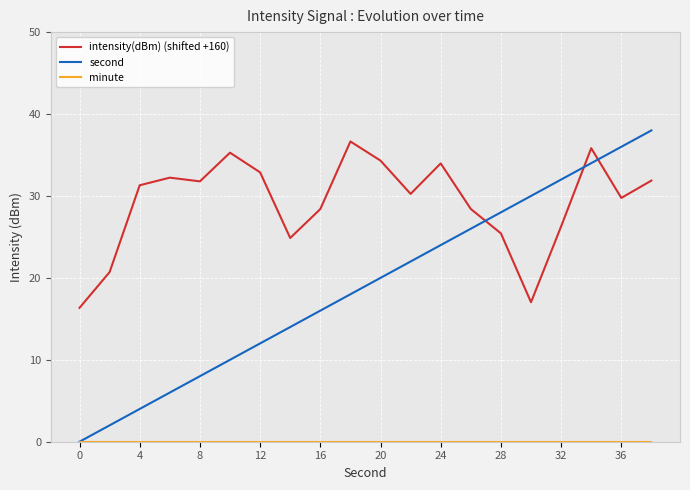

Which series has the largest total across all categories?

intensity(dBm) (shifted +160)